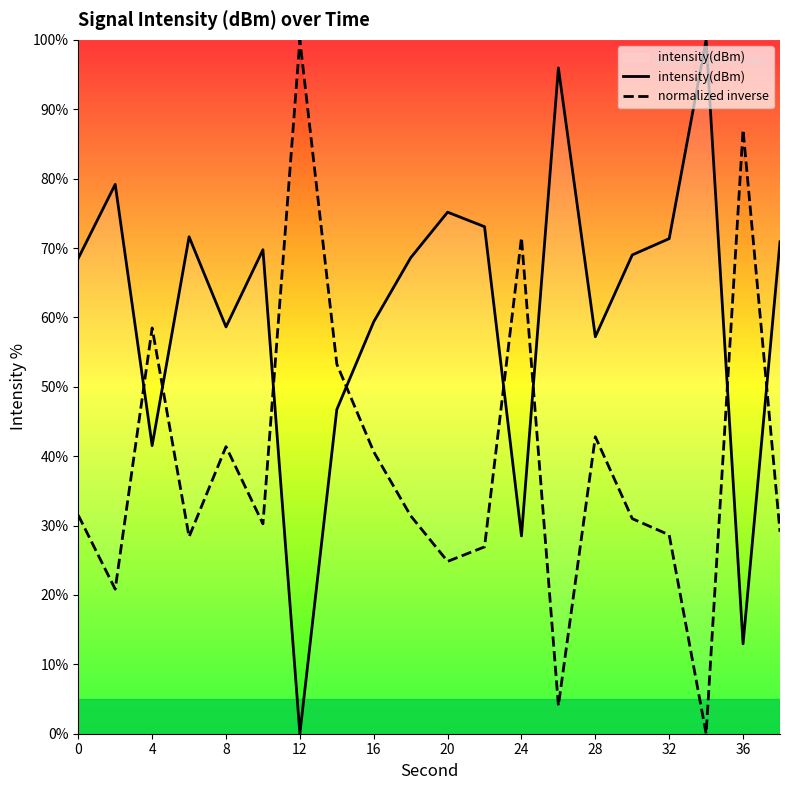

True or false: intensity(dBm) has more than 1 interior local peaks.

True